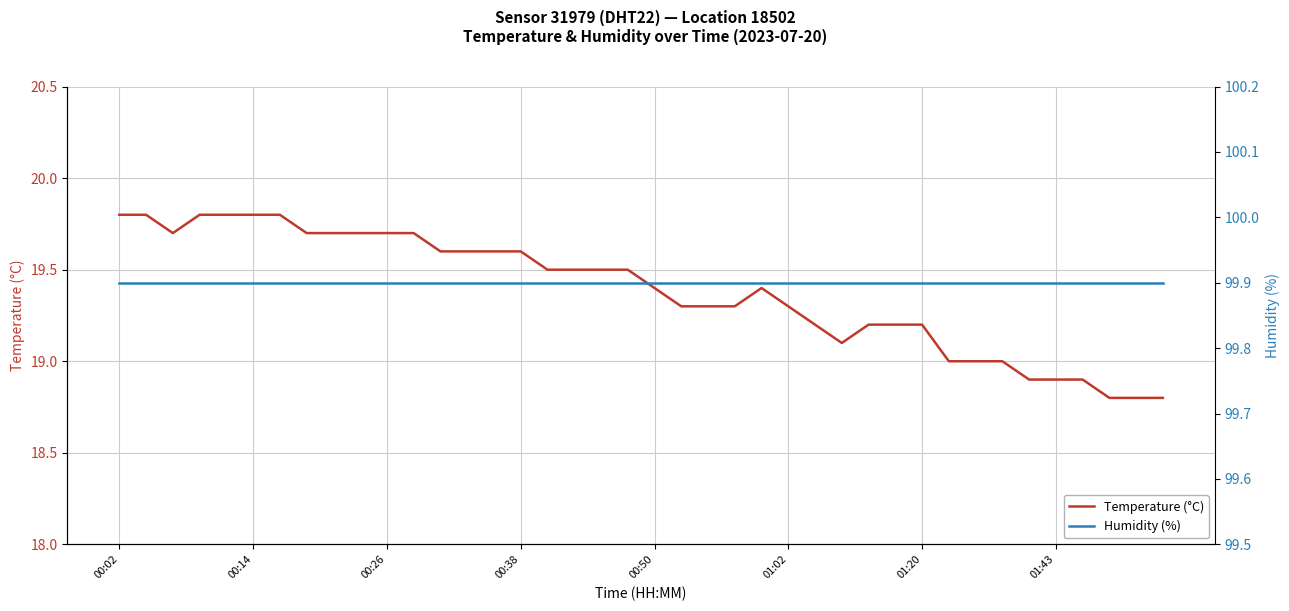

How many lines are shown in the chart?

2